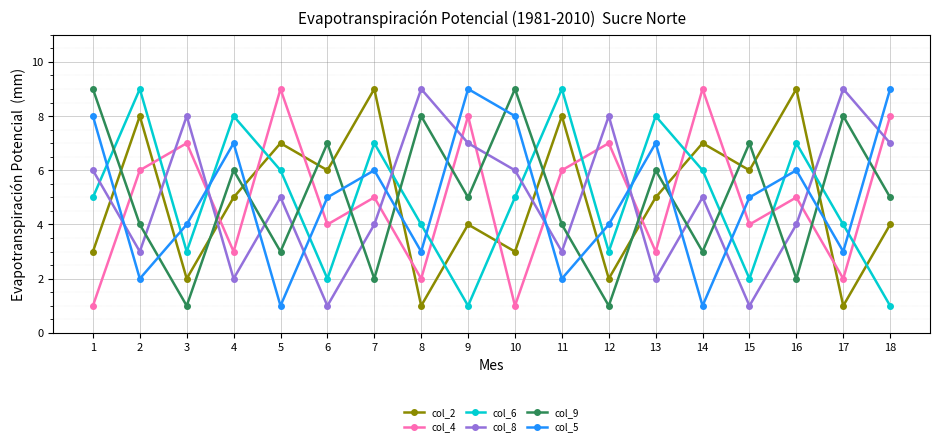

What is the smallest value displayed?

1